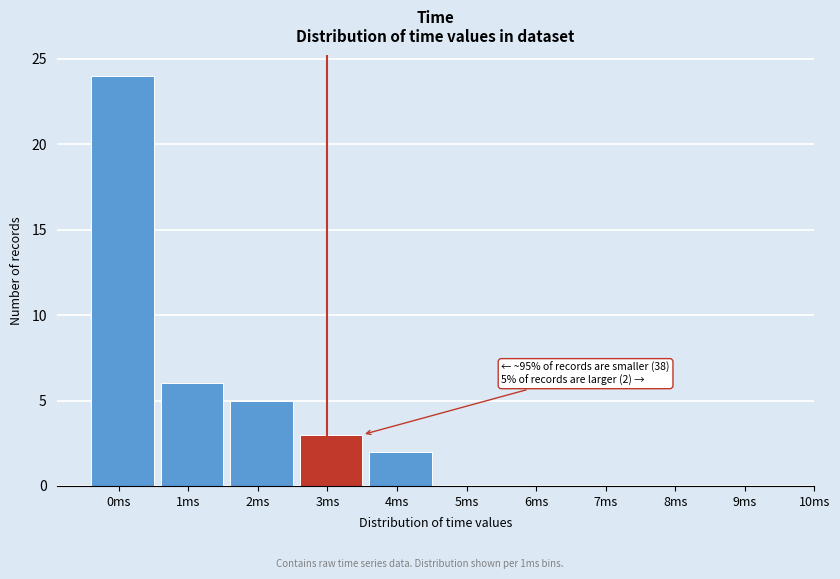

Reading right to left, extract all data points from this chart.

9ms=0	8ms=0	7ms=0	6ms=0	5ms=0	4ms=2	3ms=3	2ms=5	1ms=6	0ms=24